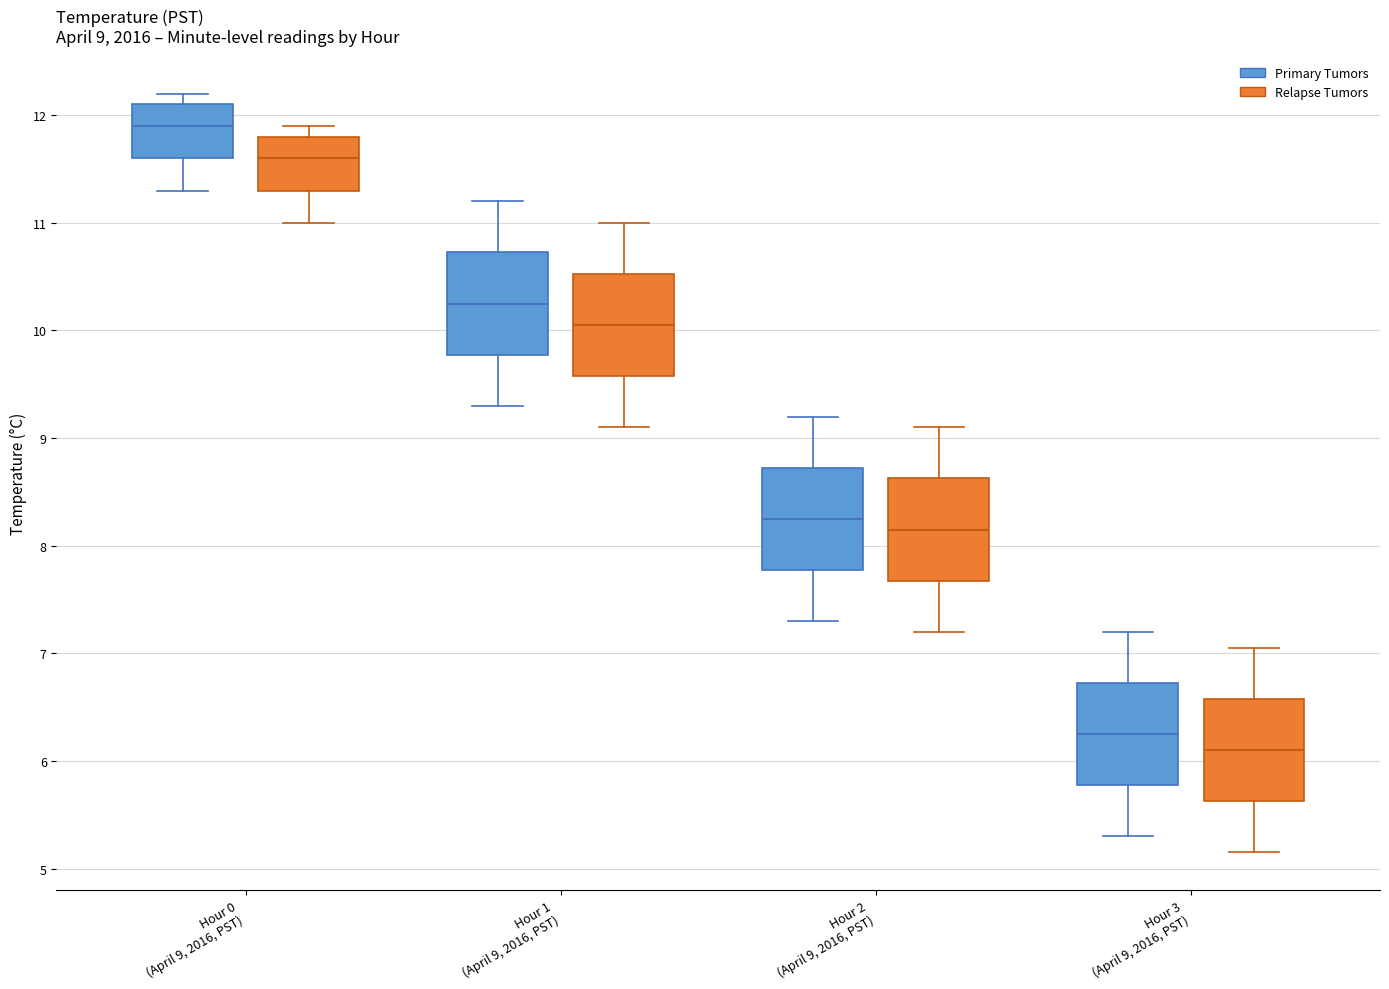

Which box has the highest median line?

Hour 0 (April 9, 2016, PST) (Primary Tumors)